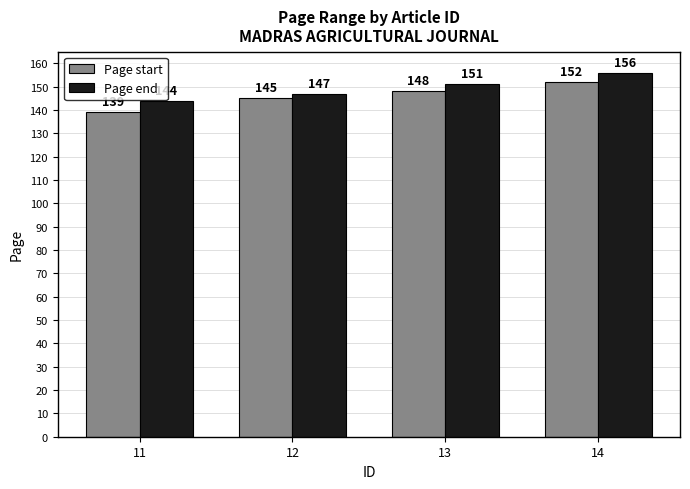

What is the average value of the Page end series?

150